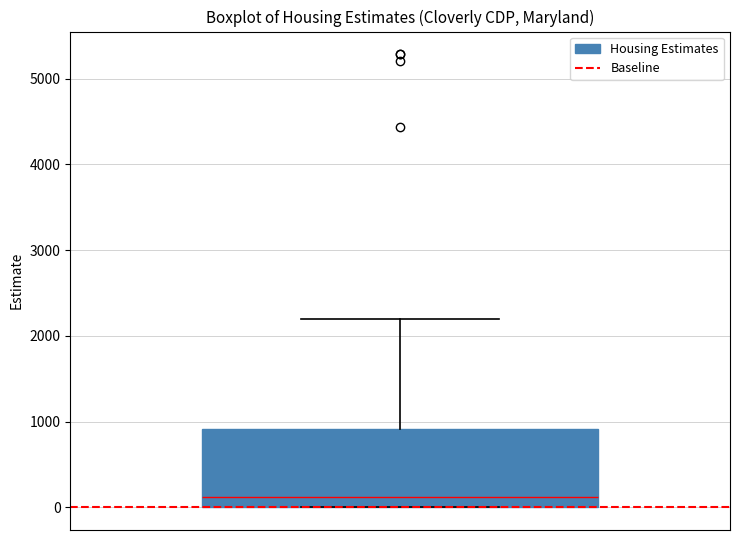

Transcribe this box plot: give where the median line is, the range the box spans, and where the two whiskers end, as read against the y-axis. The values are not printed on the chart, so give them approximately, as read against the axis.

median 100, box 0 to 900, whiskers 0 to 2200